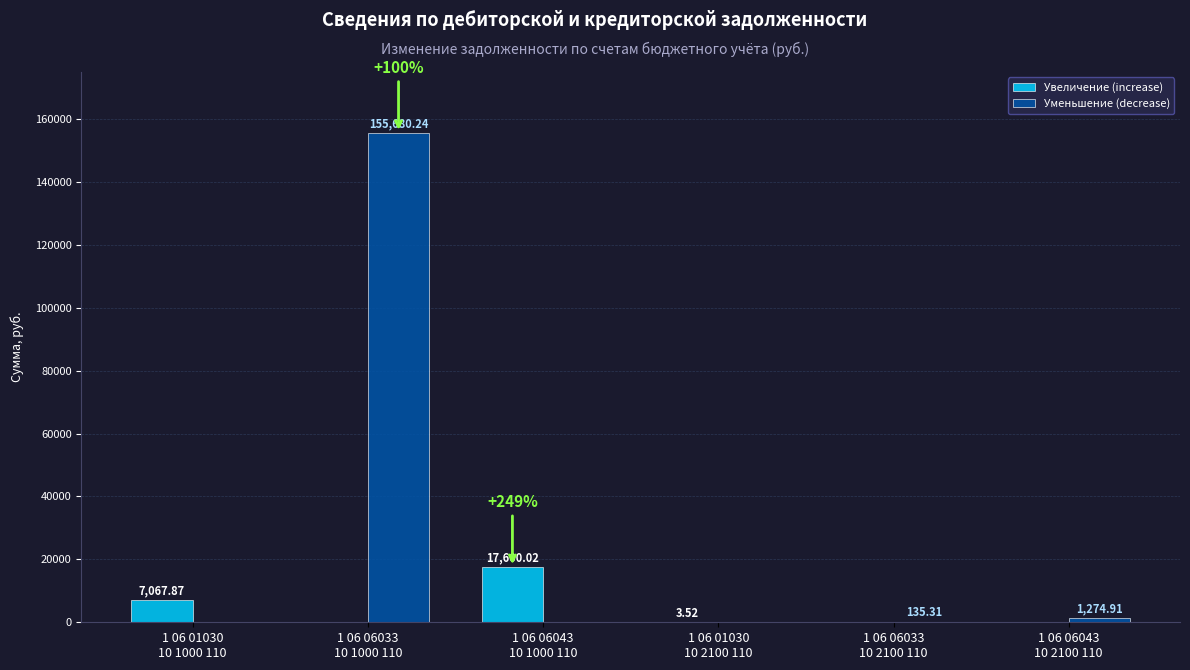

What is the maximum value for Уменьшение (decrease)?

155680.2